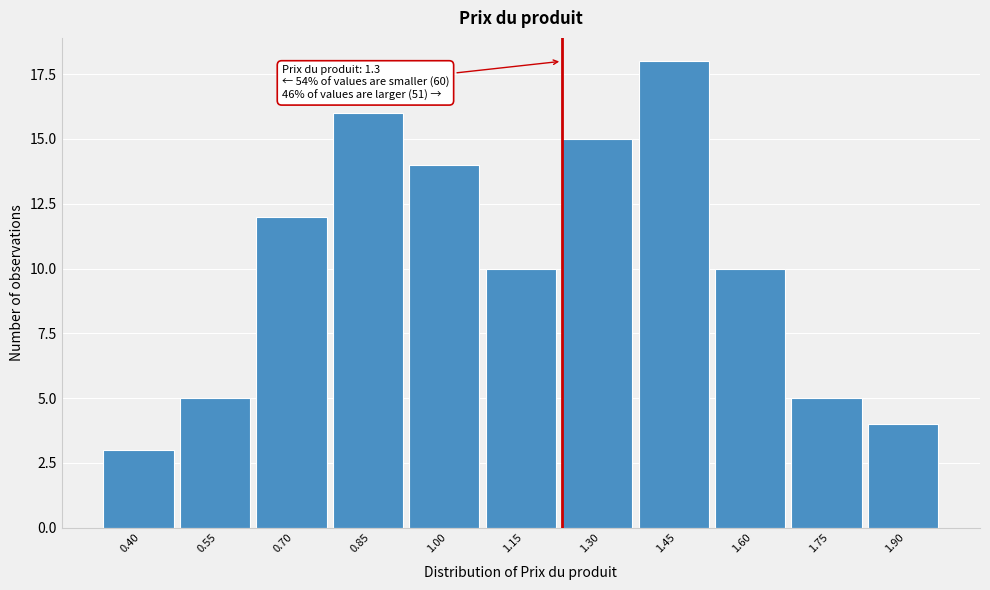

Reading left to right, extract all data points from this chart.

3	5	12	16	14	10	15	18	10	5	4